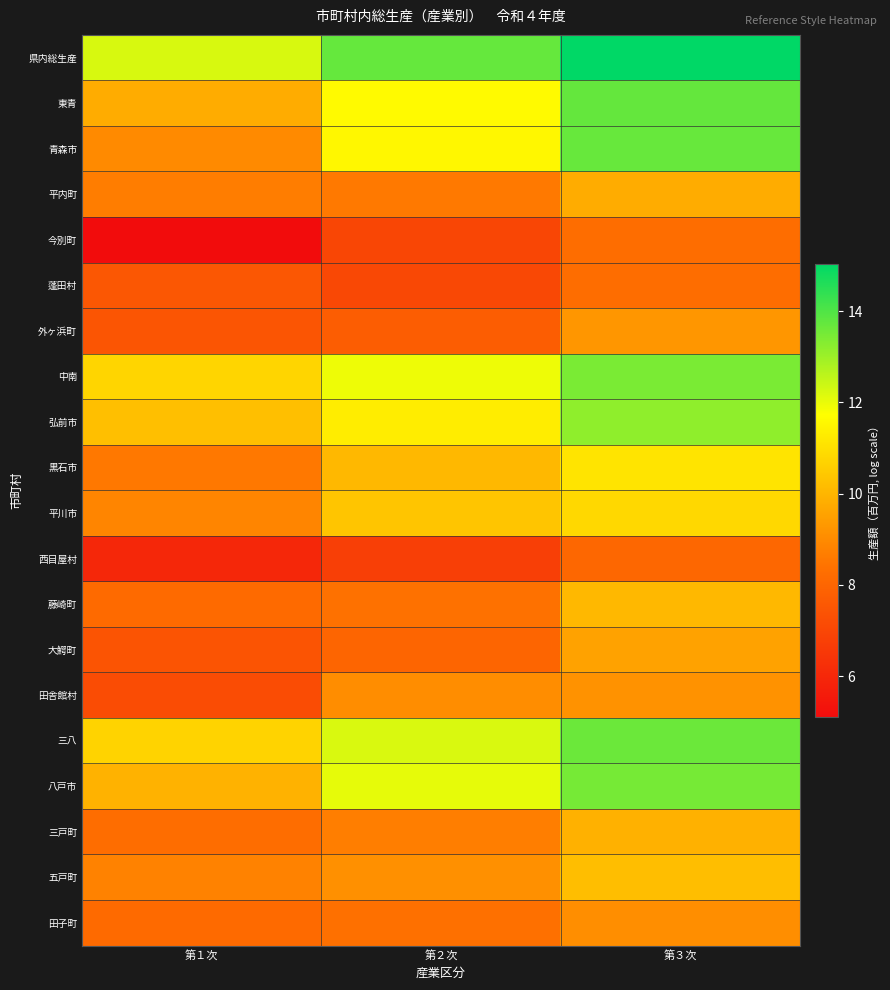

What is the spread (max minus min) of values at 第１次?

7.1